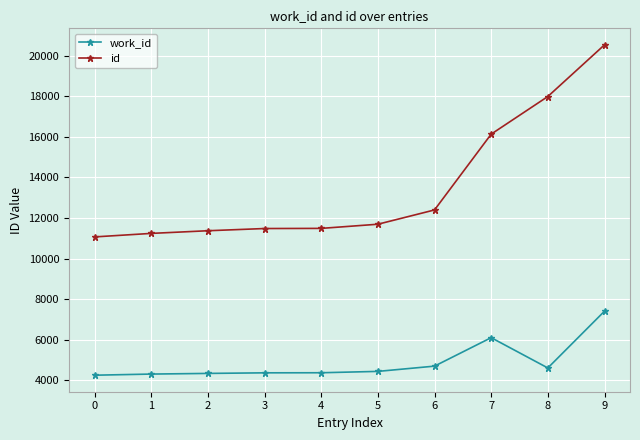

The value of work_id at 0 is 4253. True or false?

True